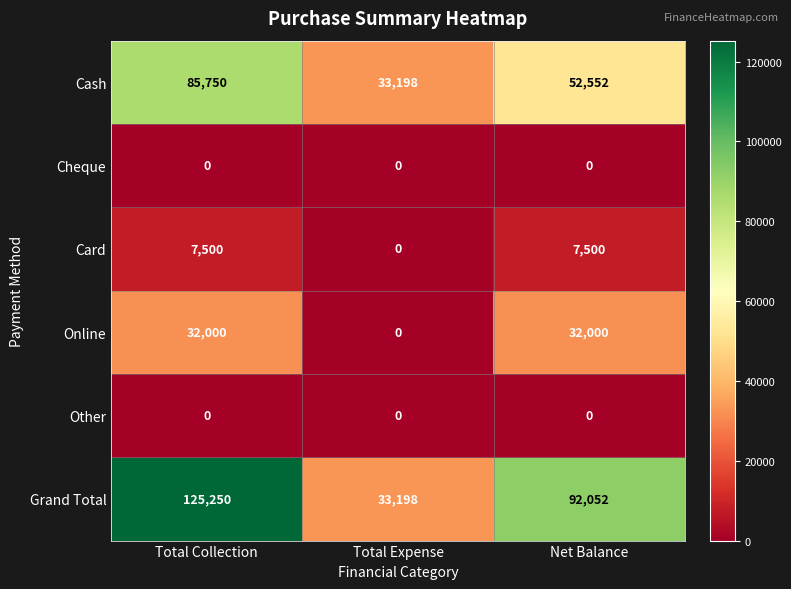

Is it true that Cash equals 17993 at Total Collection?

False